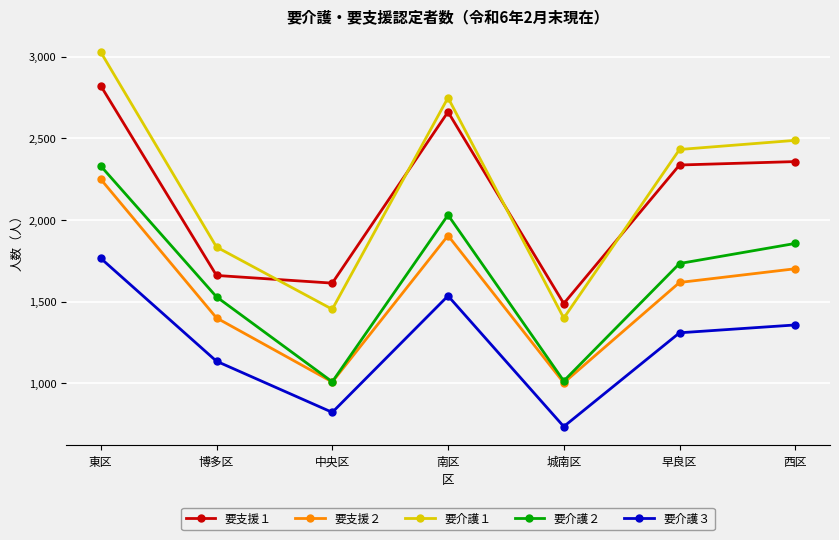

What is the label of the 7th point from the left?

西区